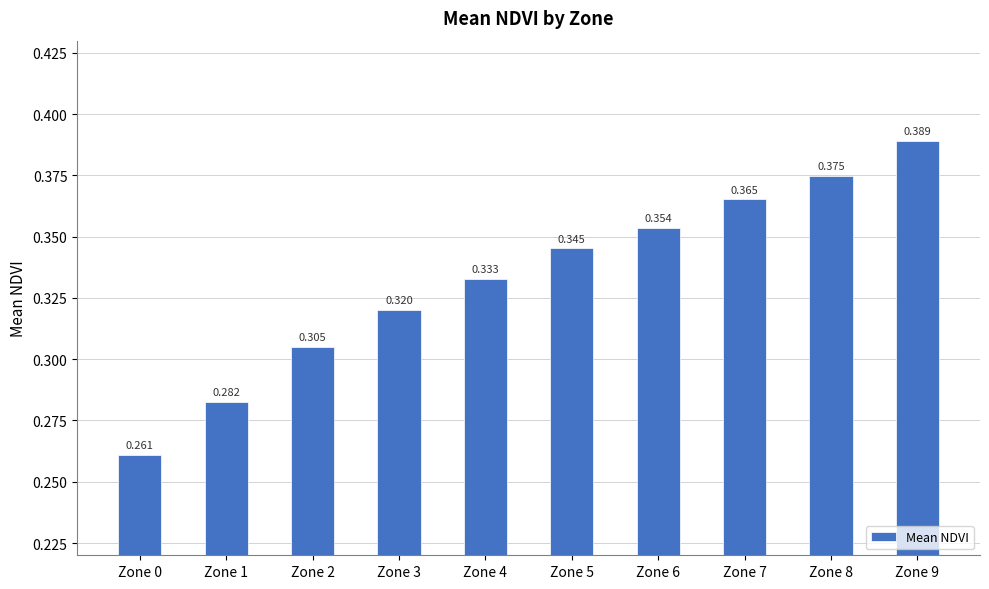

Reading right to left, list all the values displayed in this chart.

0.4	0.4	0.4	0.4	0.3	0.3	0.3	0.3	0.3	0.3